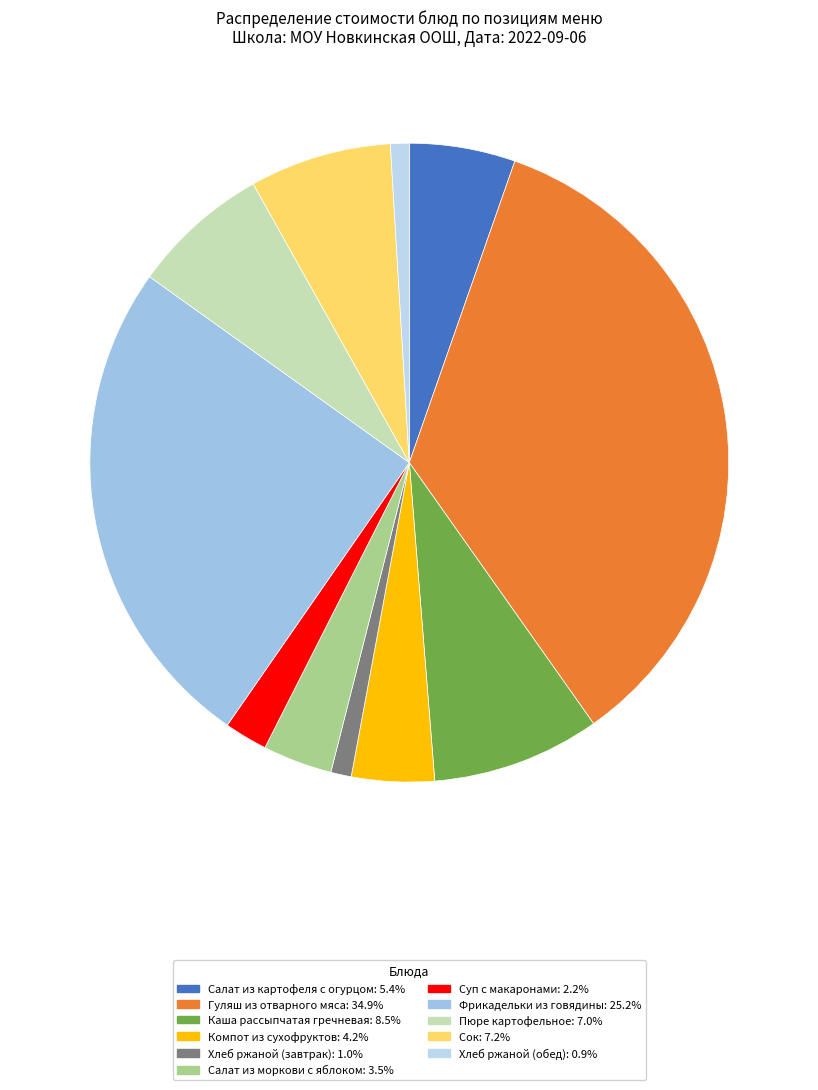

How many slices are in this pie chart?

11